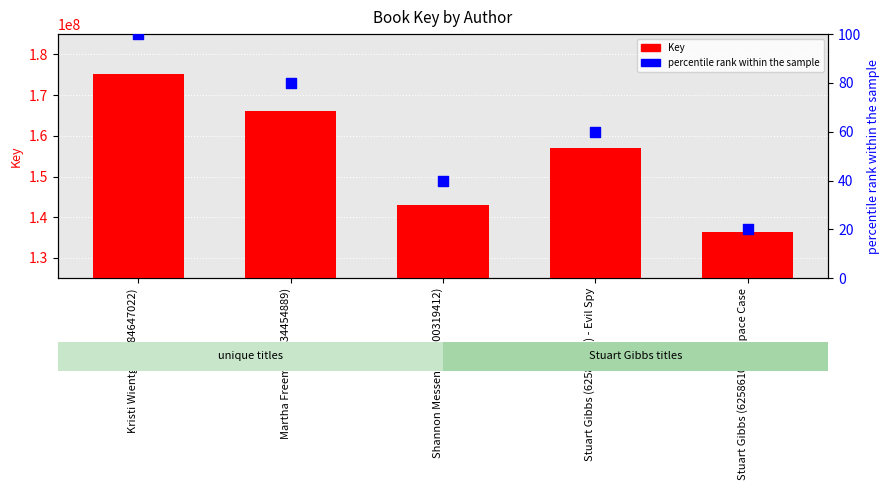

At which category is the sum across all series the highest?

Kristi Wientge (2084647022)